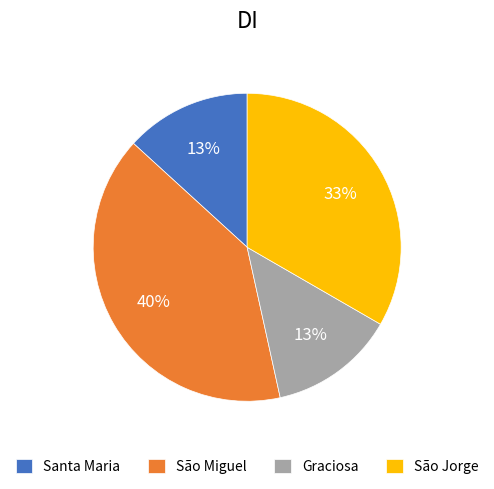

What is the largest slice in the pie chart?

São Miguel